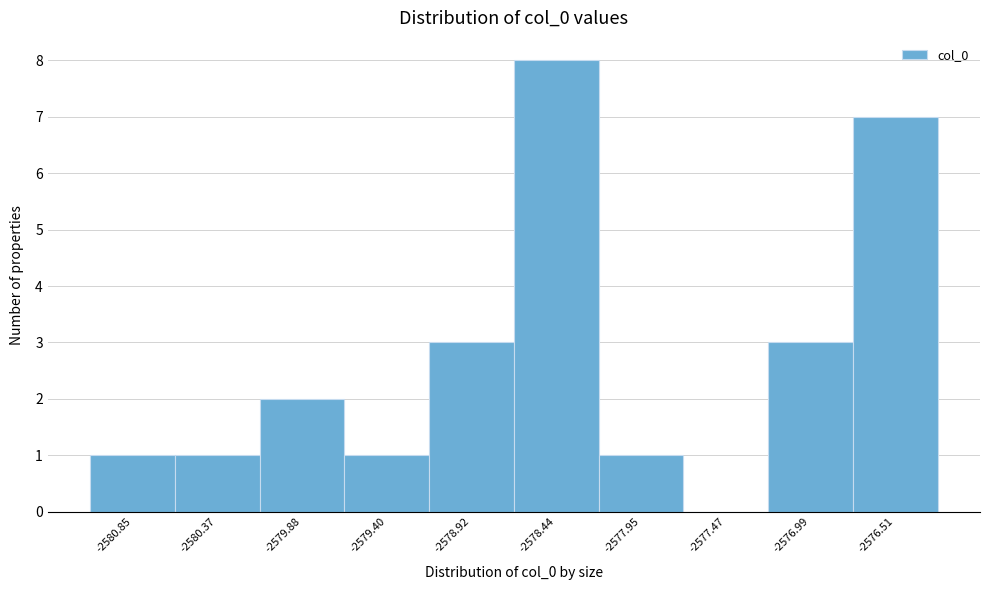

Reading right to left, transcribe all the data shown in this chart.

-2576.51=7	-2576.99=3	-2577.47=0	-2577.95=1	-2578.44=8	-2578.92=3	-2579.40=1	-2579.88=2	-2580.37=1	-2580.85=1